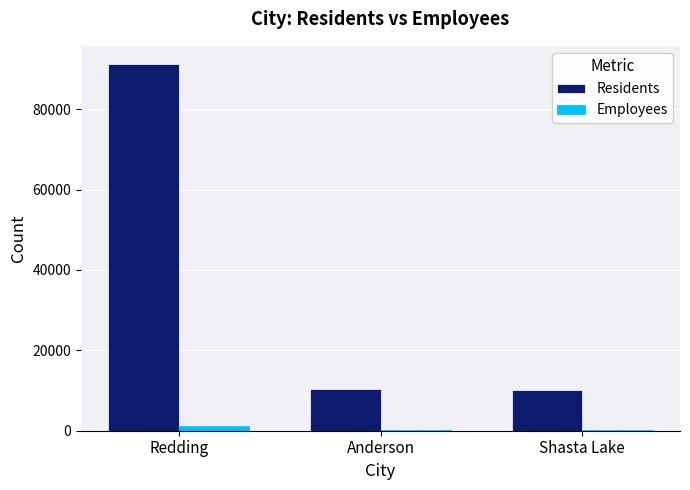

What is the sum of all Employees values?

1228